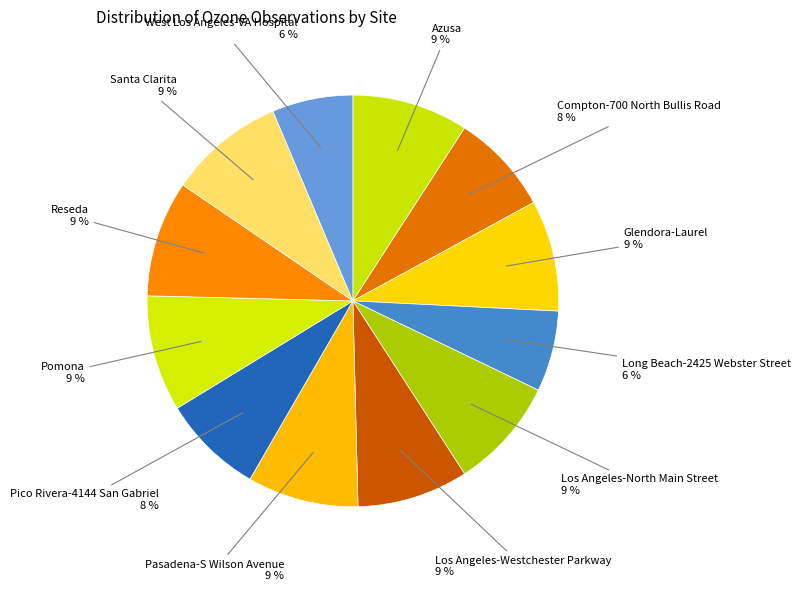

Which slice is the smallest?

Long Beach-2425 Webster Street